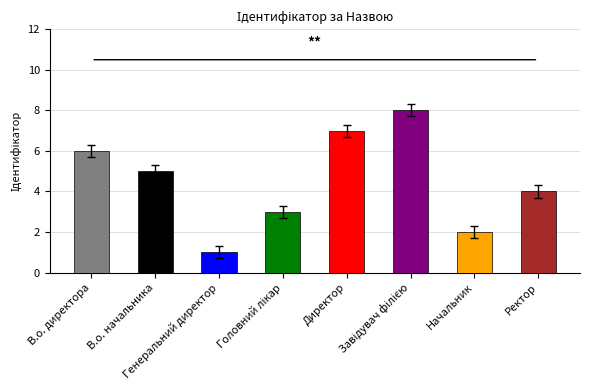

Where does the data first go above 5?

В.о. директора